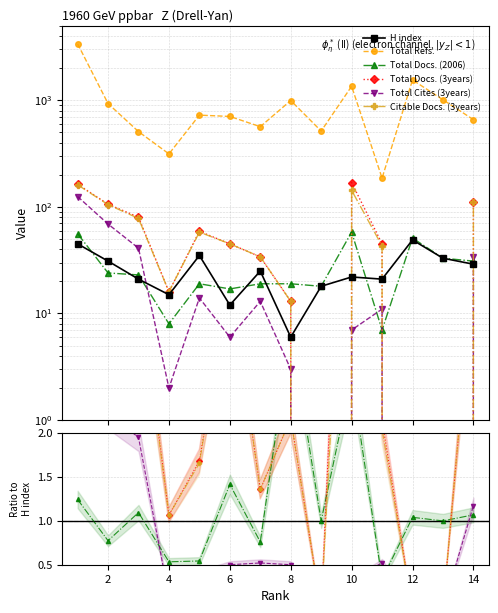

What is the total value across all series at 9?

550